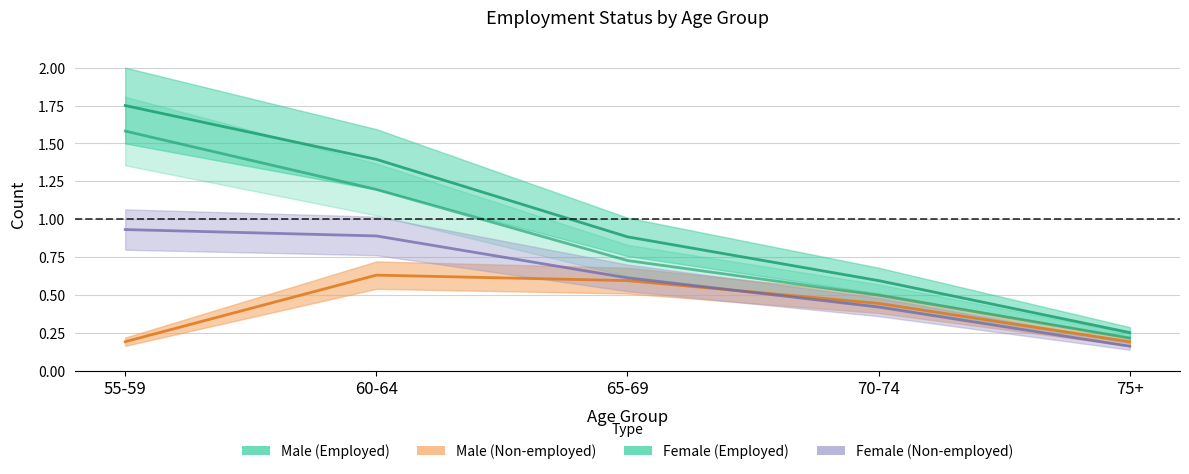

True or false: Male (Non-employed) has more than 1 interior local peaks.

False